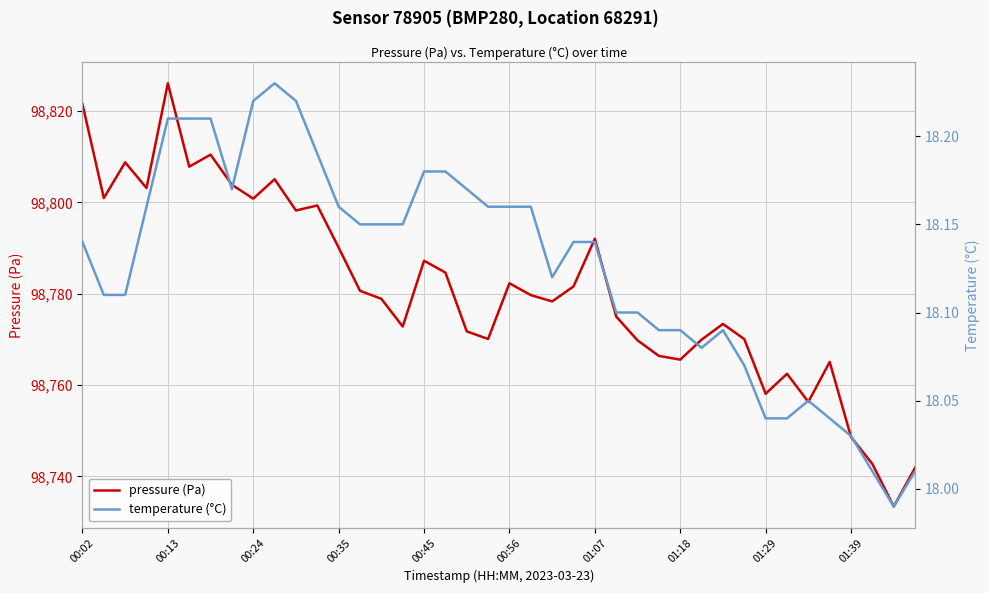

True or false: pressure (Pa) and temperature (°C) intersect in this chart.

False